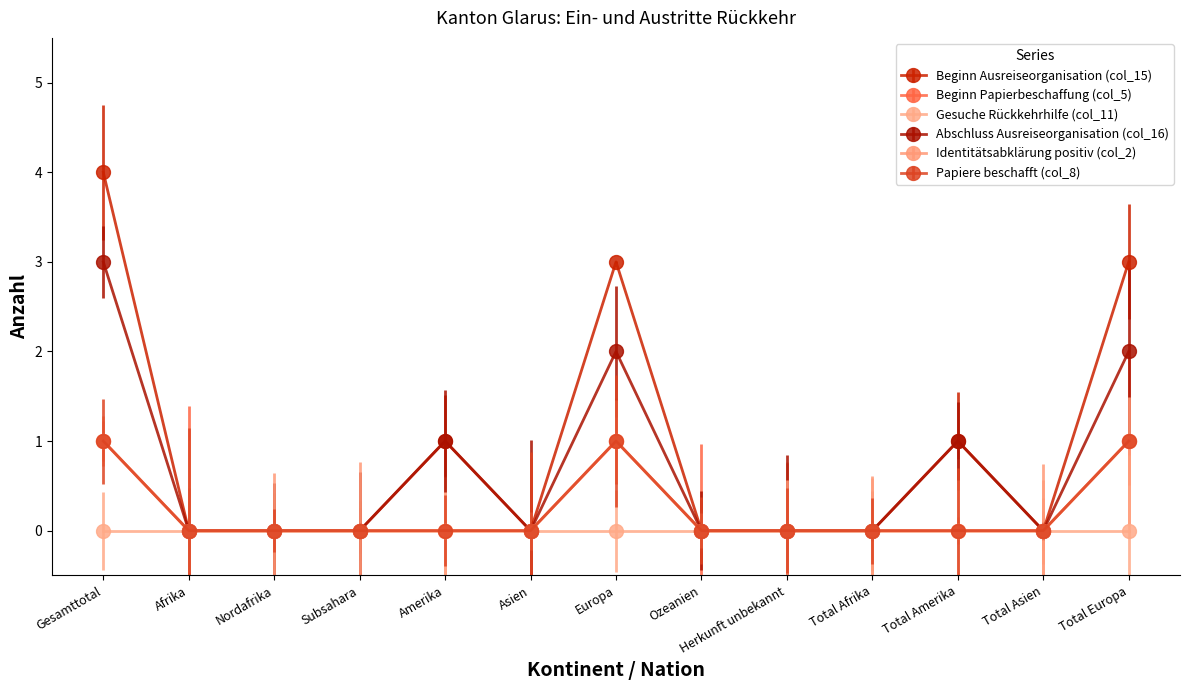

True or false: Abschluss Ausreiseorganisation (col_16) and Identitätsabklärung positiv (col_2) intersect in this chart.

False